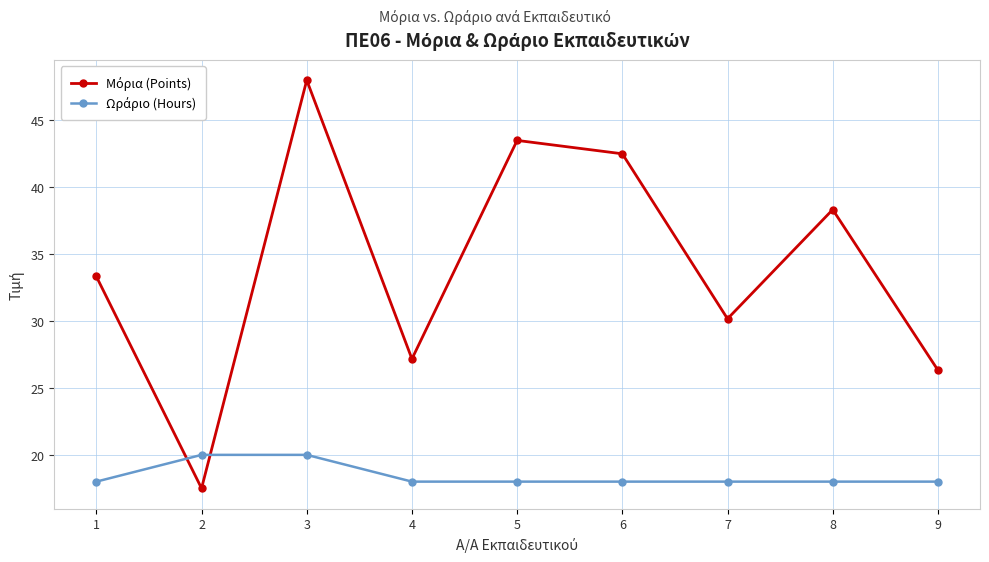

Which category has the highest value across all series?

3